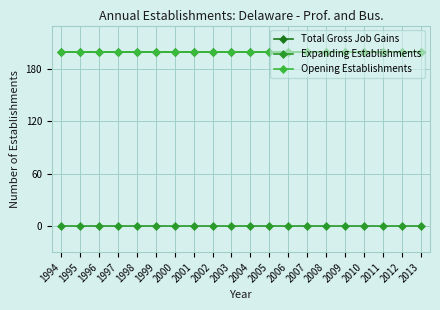

Rank the series at 1998 from lowest to highest value.

Expanding Establishments, Total Gross Job Gains, Opening Establishments